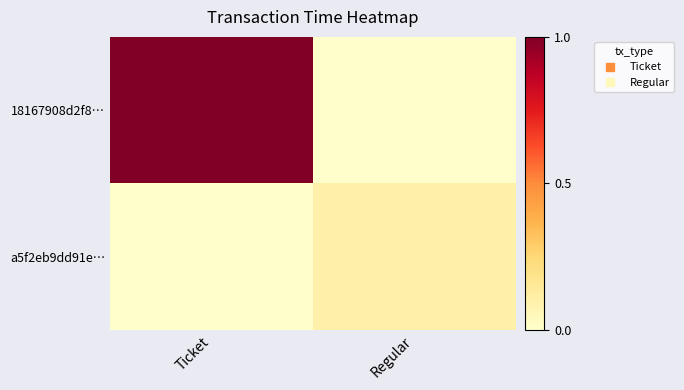

Which series has the widest spread of values?

18167908d2f8…